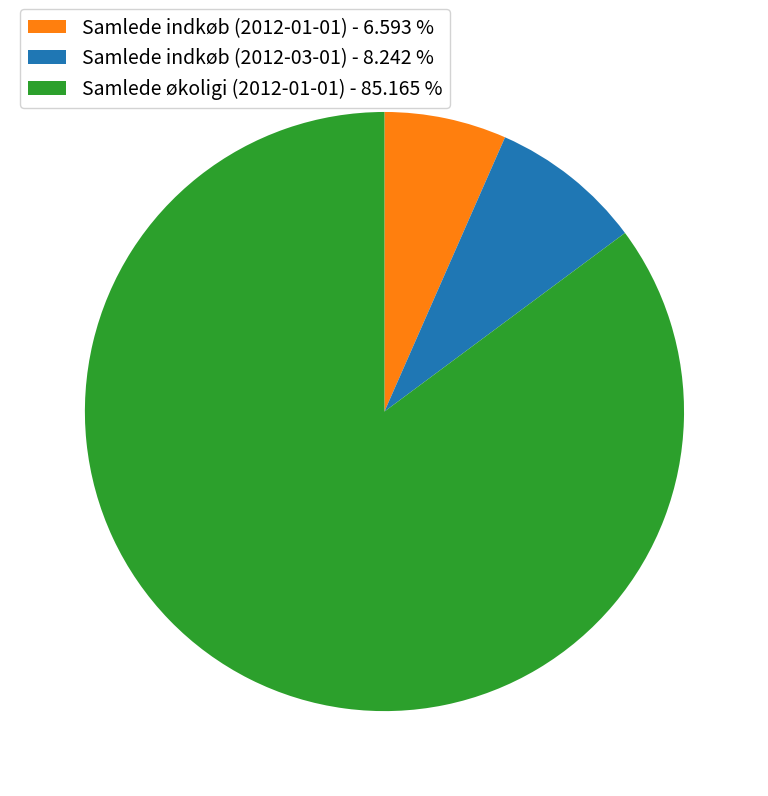

Rank the categories by value from highest to lowest.

Samlede økoligi (2012-01-01), Samlede indkøb (2012-03-01), Samlede indkøb (2012-01-01)